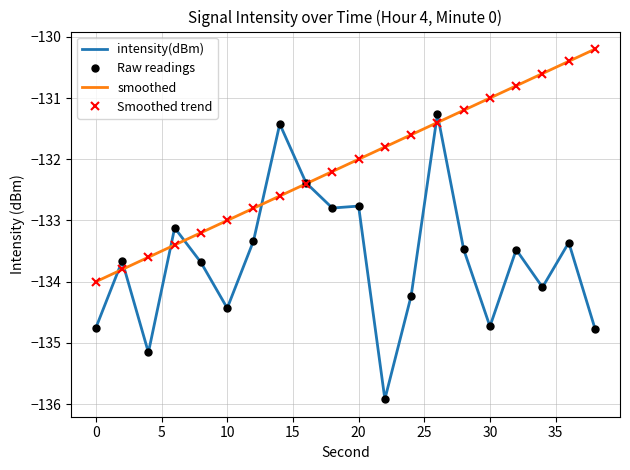

What is the highest value of the smoothed series?

-130.2